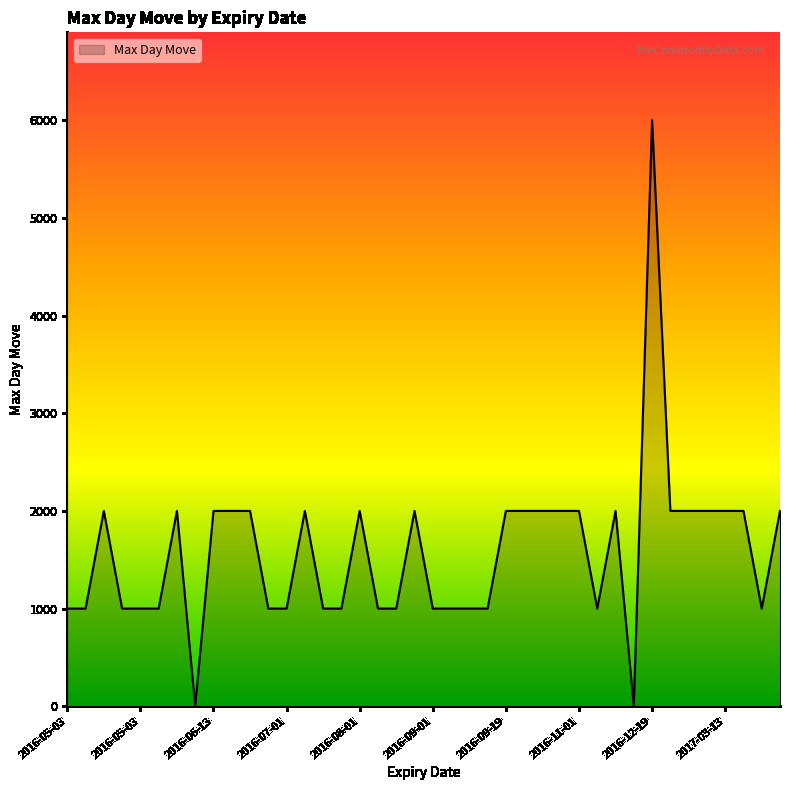

What is the difference between the maximum and minimum values?

5998